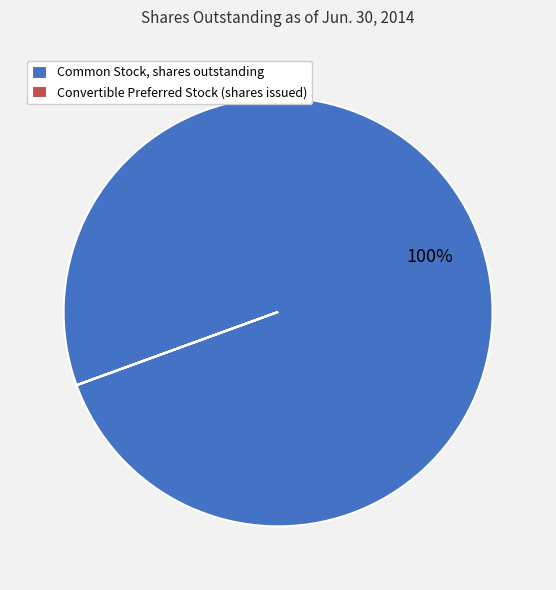

To the nearest percent, what is the average slice percentage?

50%